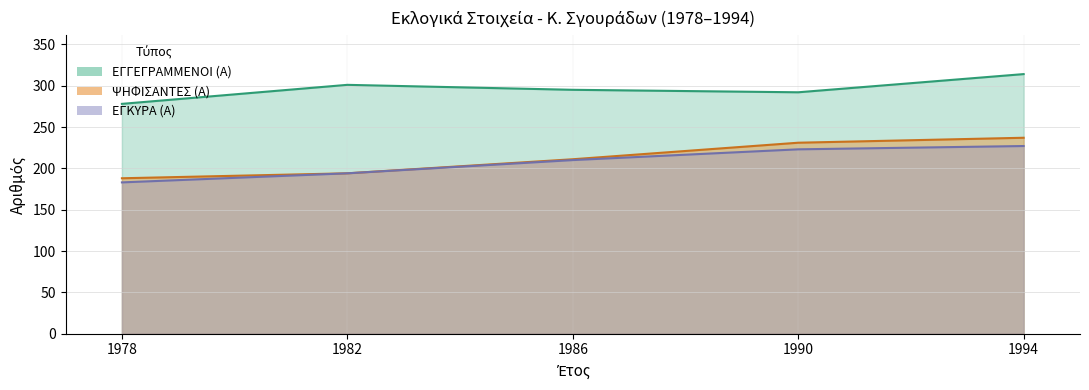

Between 1994 and 1978, which is larger?

1994